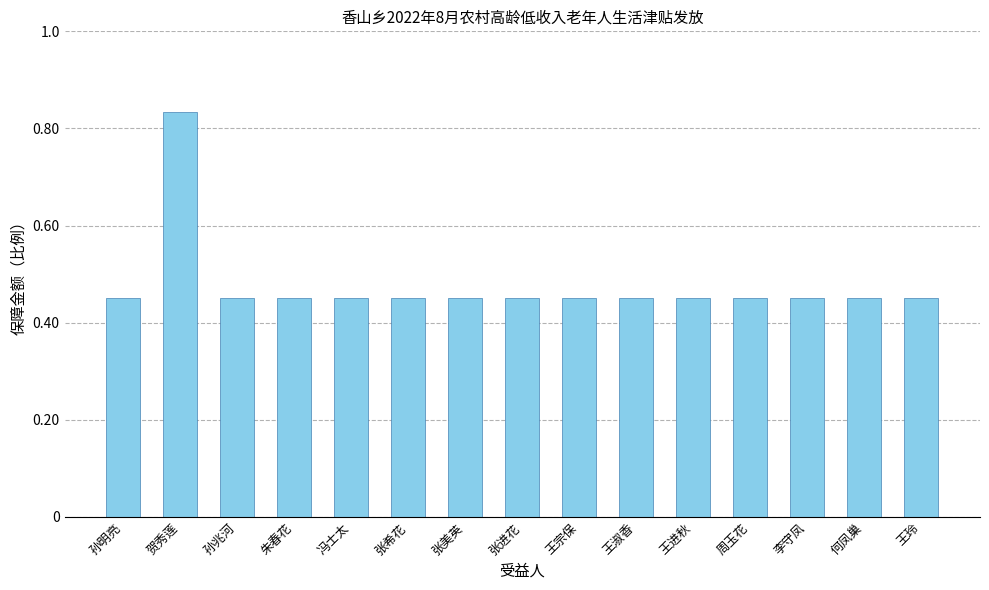

What position from the left is 周玉花?

12